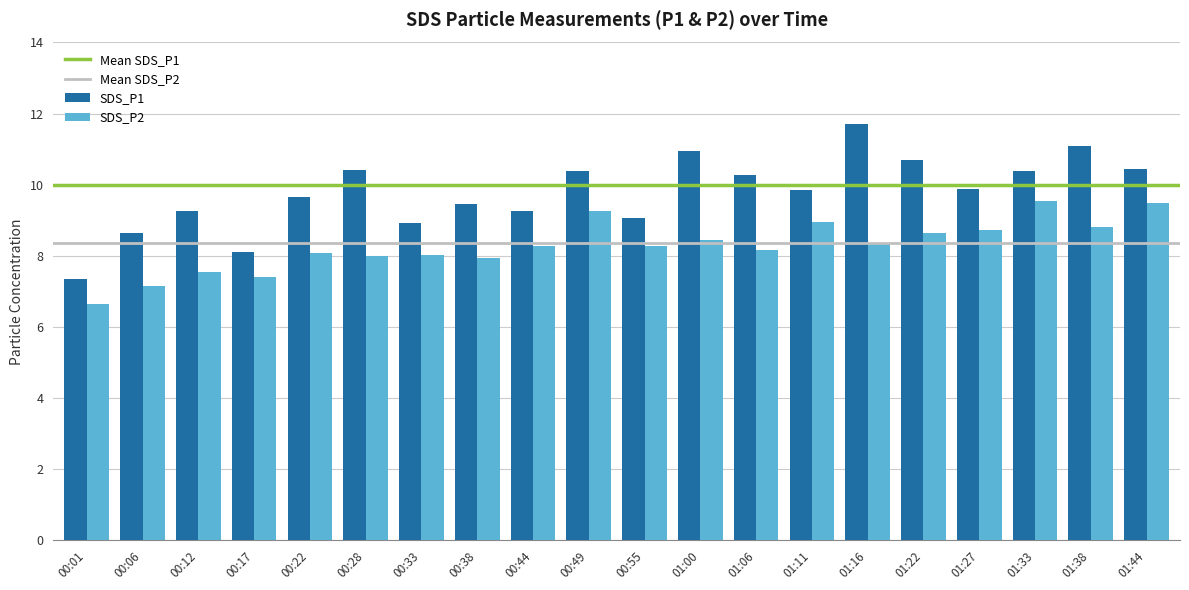

What is the sum of all SDS_P1 values?

195.7